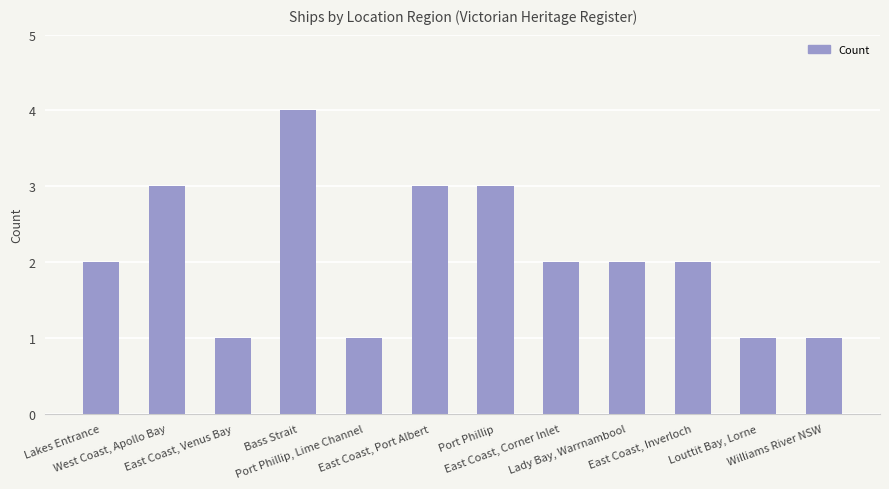

What is the maximum value shown in the chart?

4